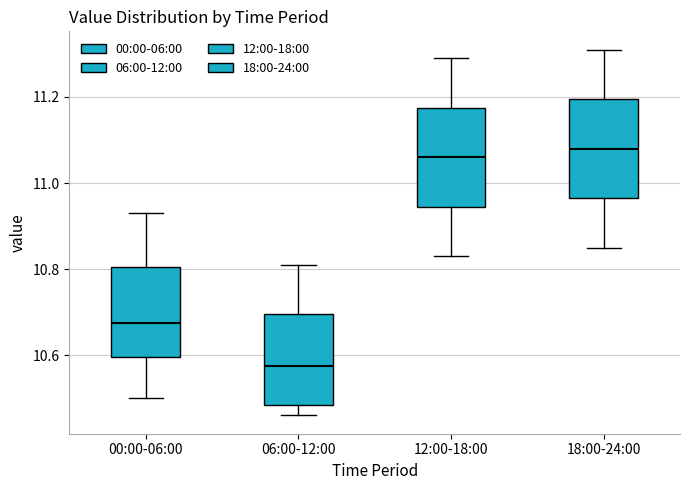

Reading left to right, transcribe this box plot: for each box, give where its median line is, the range the box spans, and where its two whiskers end, as read against the y-axis. The values are not printed on the chart, so give them approximately, as read against the axis.

00:00-06:00: median 10.68, box 10.60 to 10.80, whiskers 10.50 to 10.94
06:00-12:00: median 10.58, box 10.48 to 10.70, whiskers 10.46 to 10.82
12:00-18:00: median 11.06, box 10.94 to 11.18, whiskers 10.84 to 11.30
18:00-24:00: median 11.08, box 10.96 to 11.20, whiskers 10.86 to 11.32